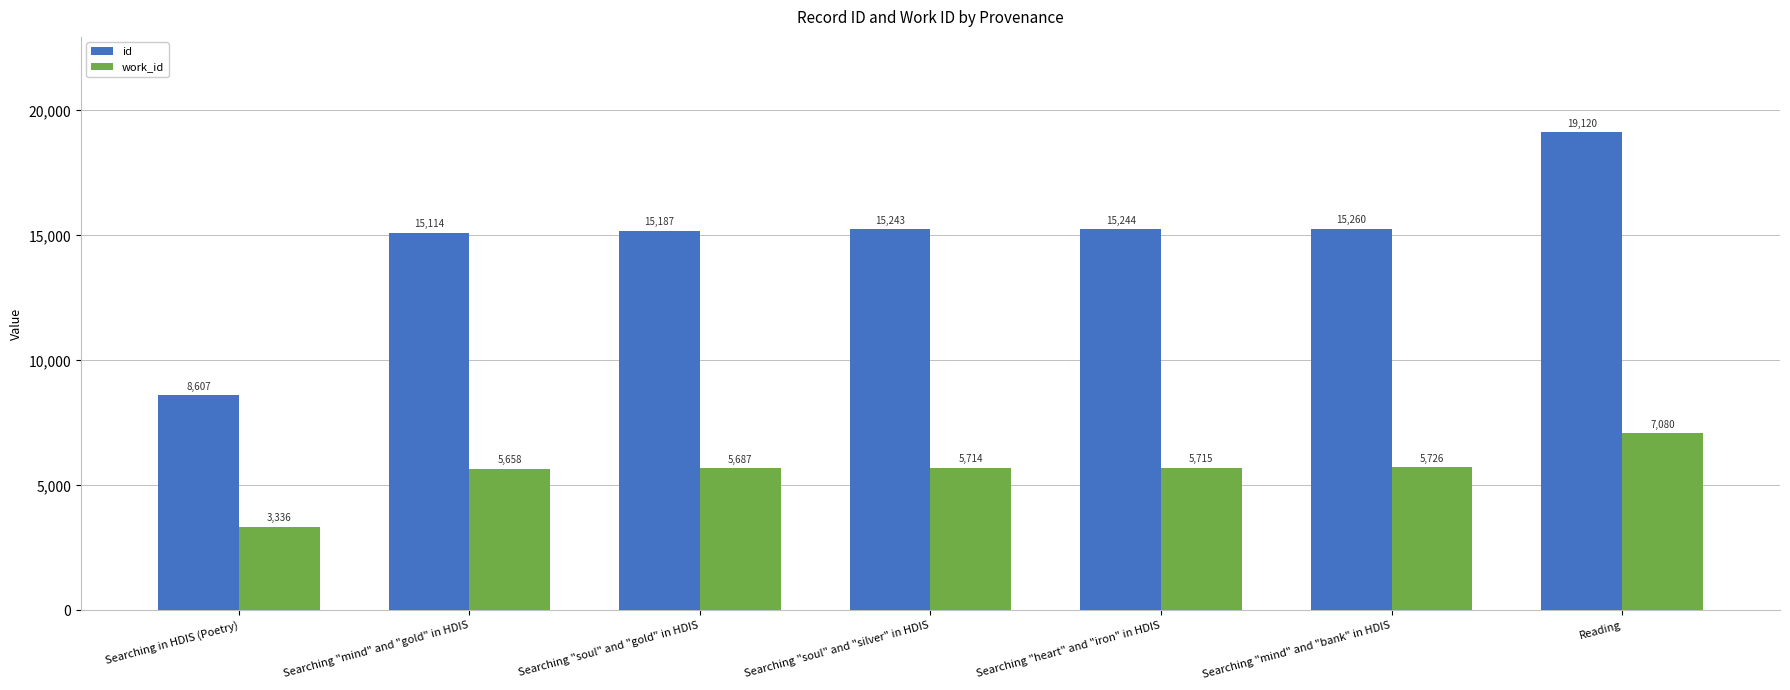

At which label is id closest to 13863?

Searching "mind" and "gold" in HDIS